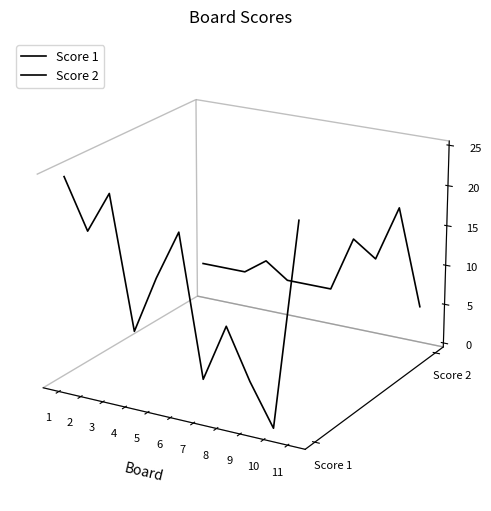

Rank the series at 9 from lowest to highest value.

Score 1, Score 2